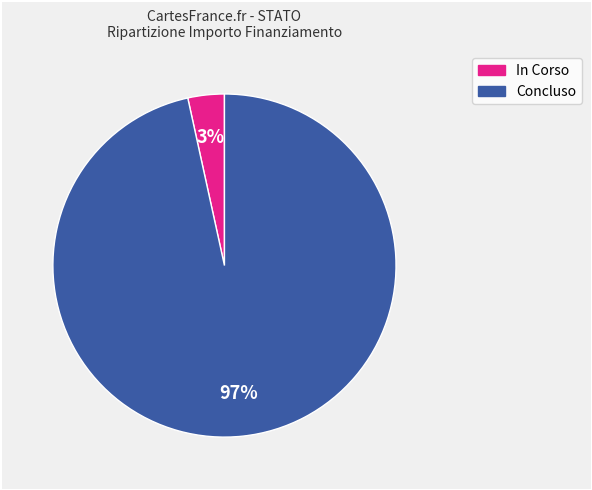

Does any single category account for the majority?

Yes